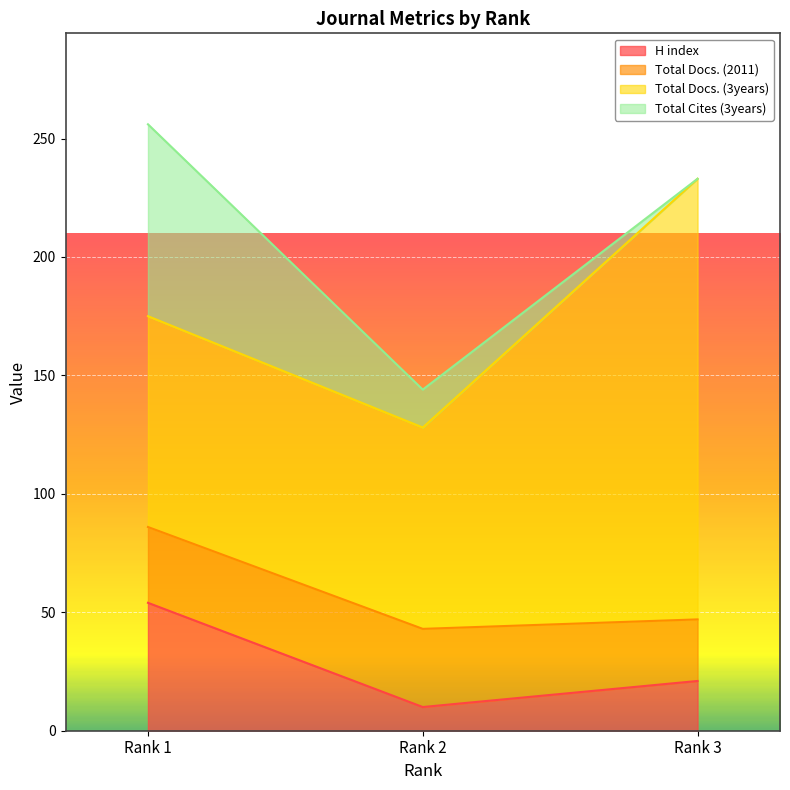

At which label does H index reach its minimum?

Rank 2